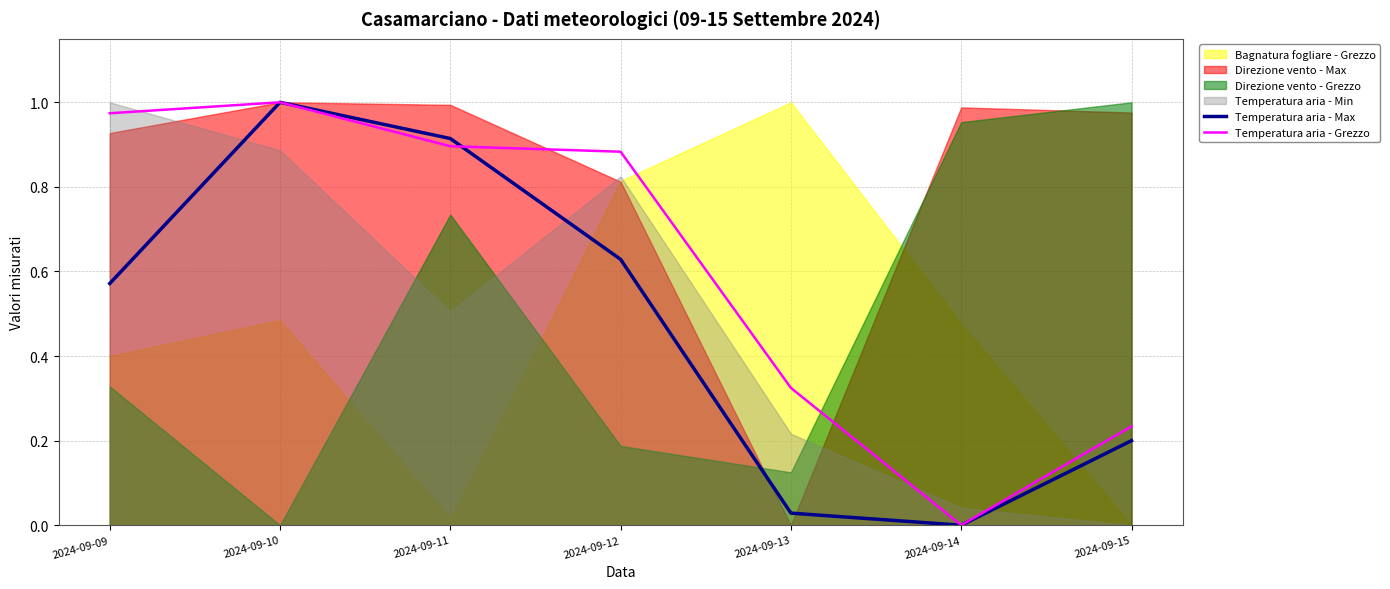

What is the sum of all Temperatura aria - Grezzo values?

4.3